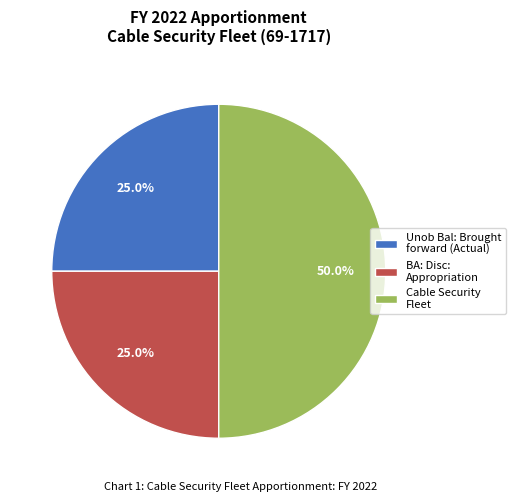

Is Unob Bal: Brought forward (Actual) the majority of the pie?

No